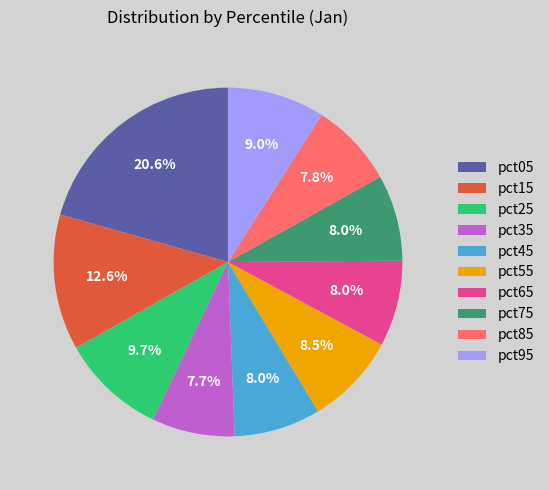

What is the largest slice in the pie chart?

pct05